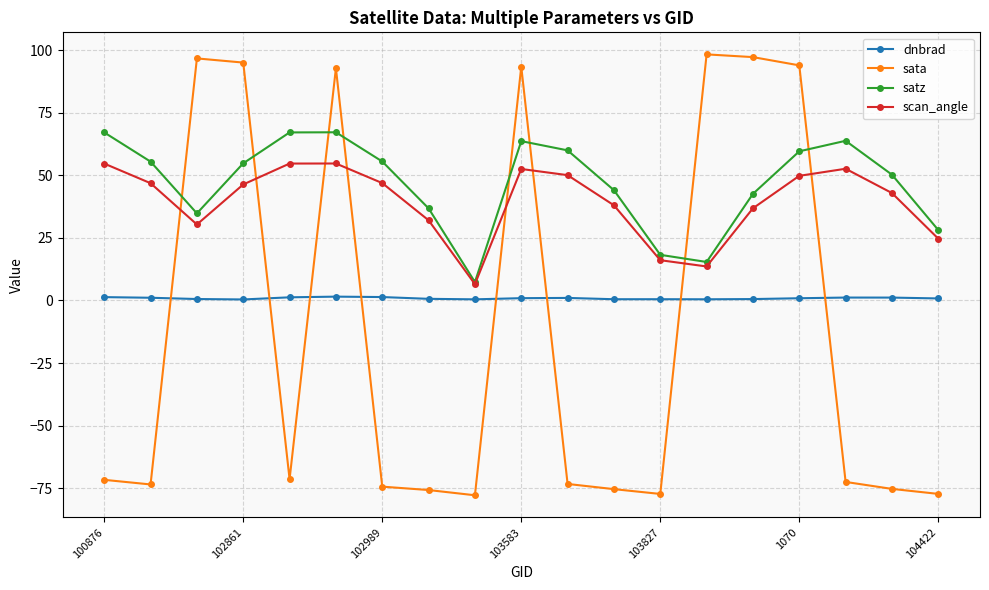

What is the maximum value for satz?

67.2